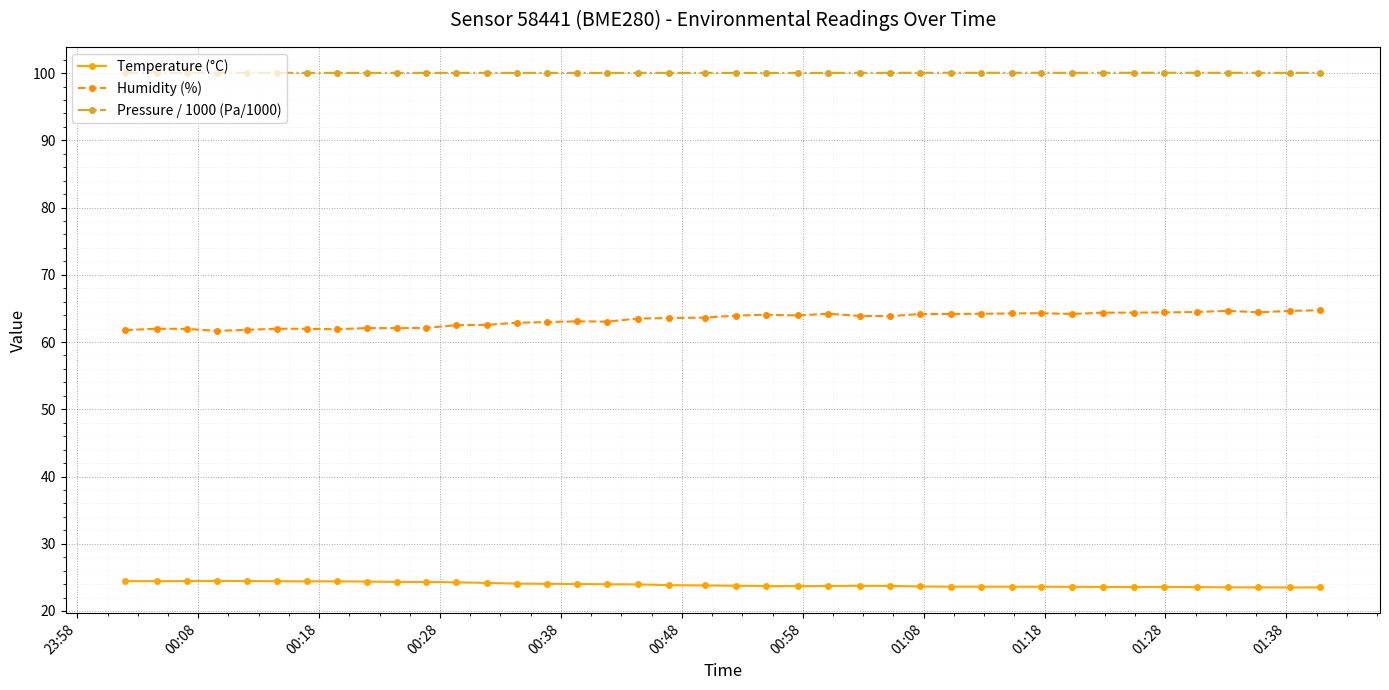

True or false: Pressure / 1000 (Pa/1000) has more than 0 points higher than both neighbors.

True